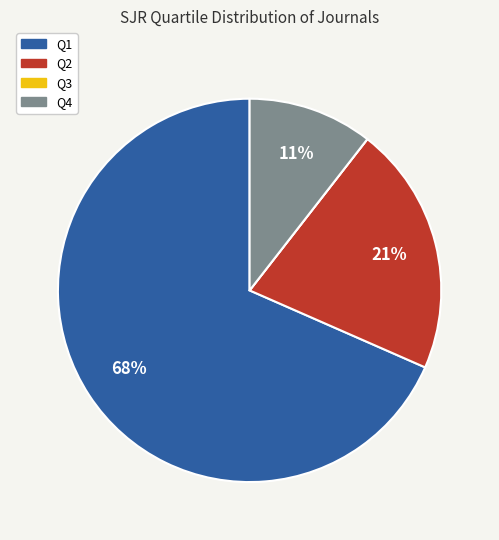

True or false: Q4 accounts for 11% of the total.

True